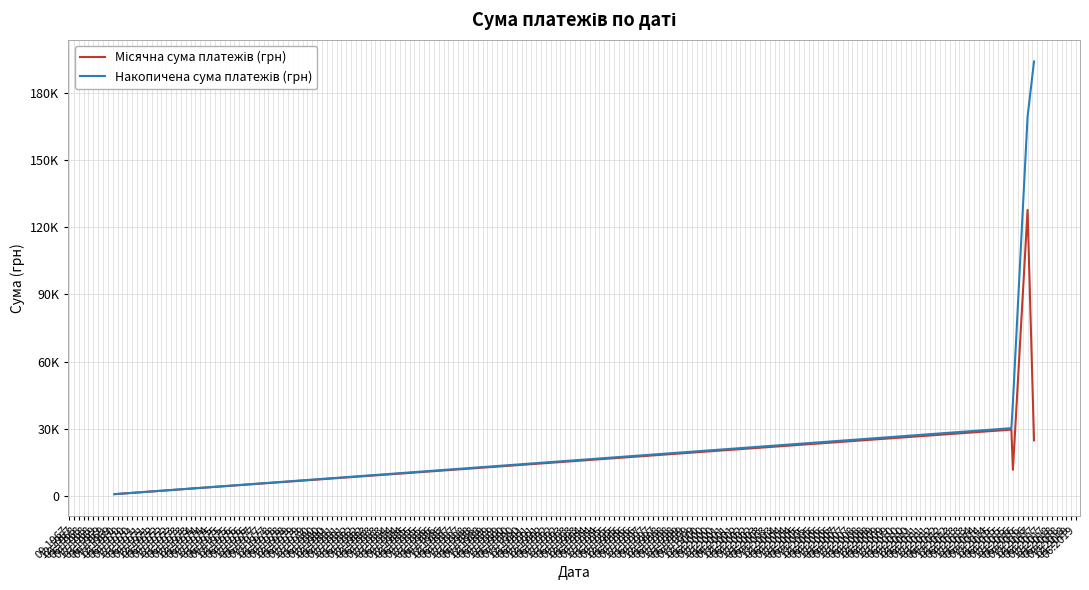

Does the chart display data point markers on the line(s)?

No